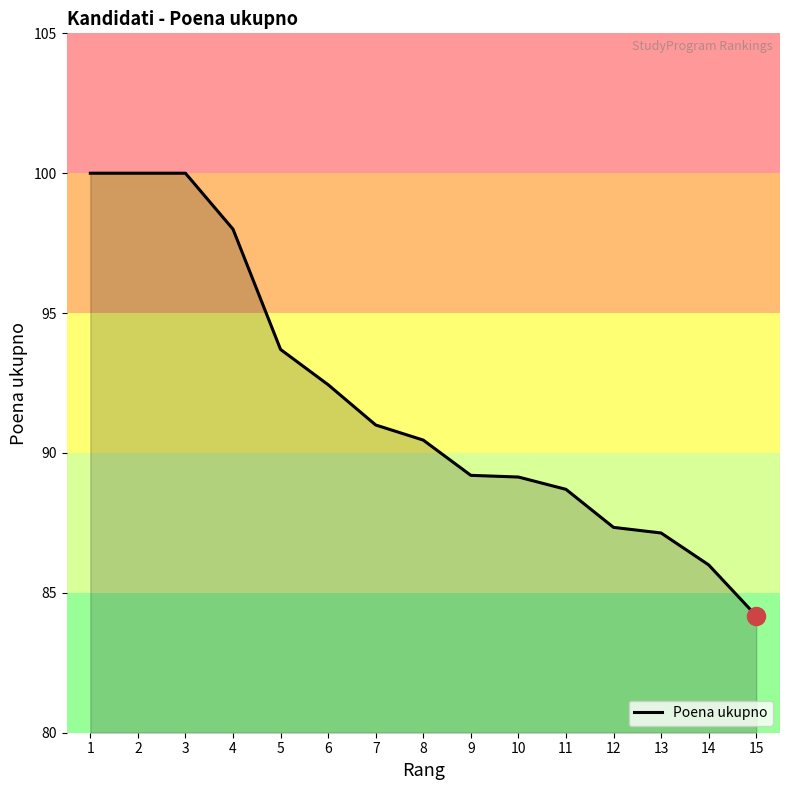

At which label is the value closest to 92?

6